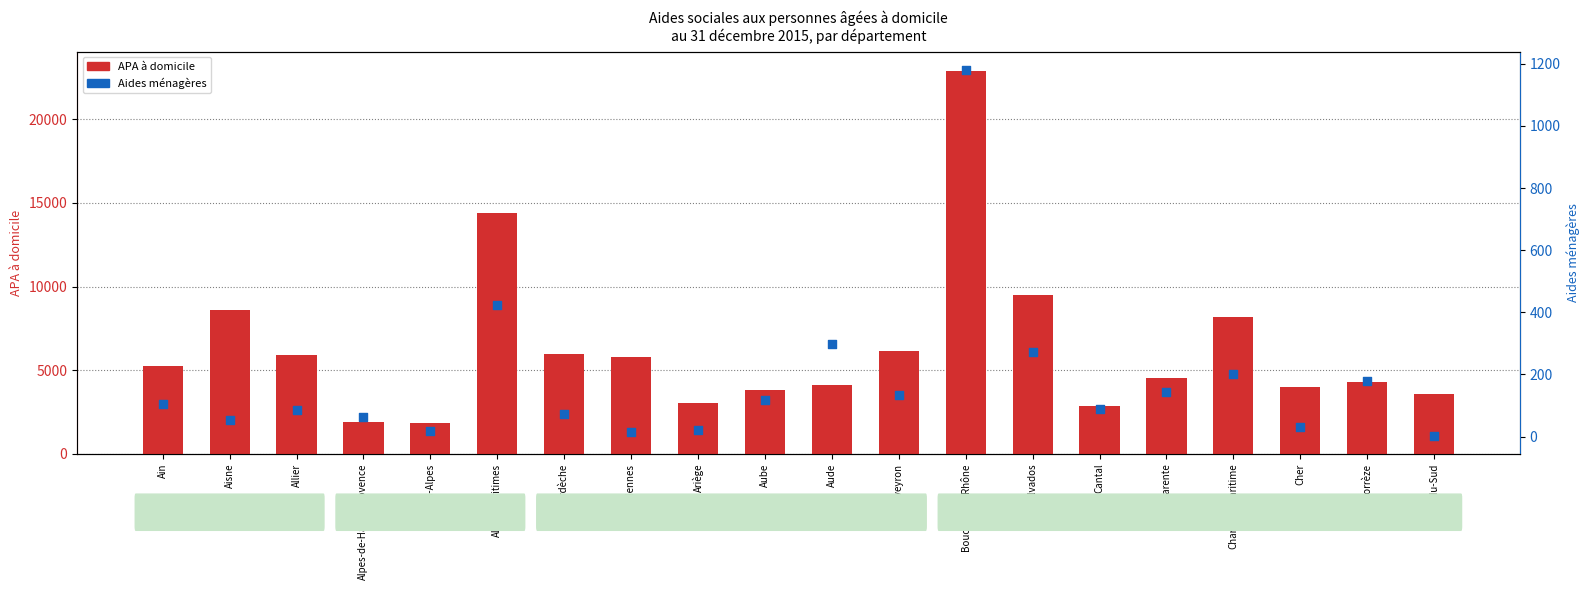

Is the value of Aides ménagères at Charente-Maritime greater than the value of APA à domicile at Cher?

No